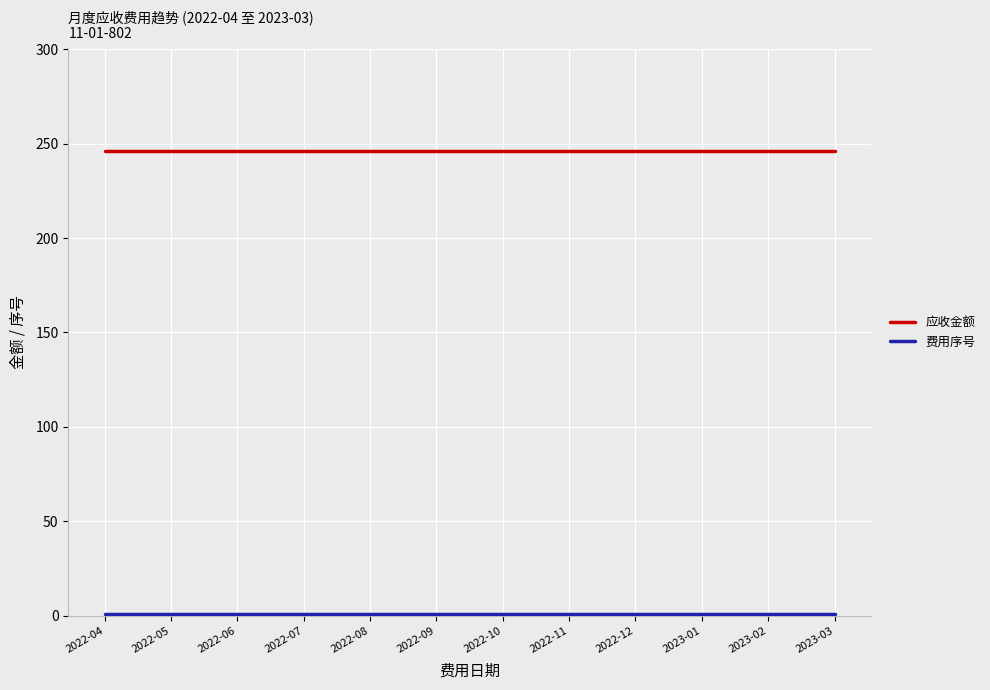

Does the chart display data point markers on the line(s)?

No